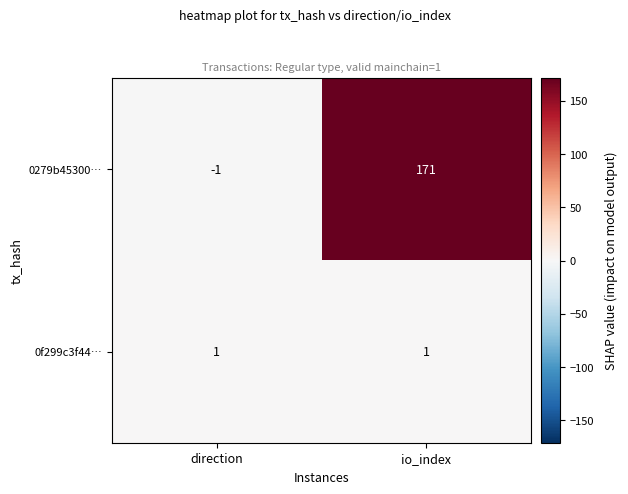

Which series changed the most between direction and io_index?

0279b45300…